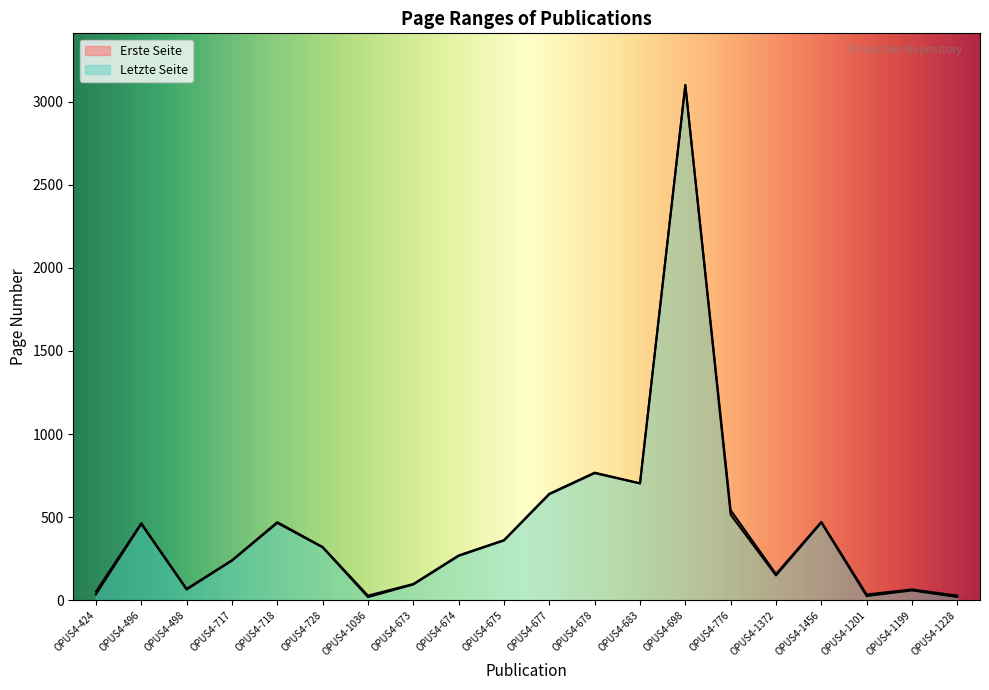

How many lines are shown in the chart?

2